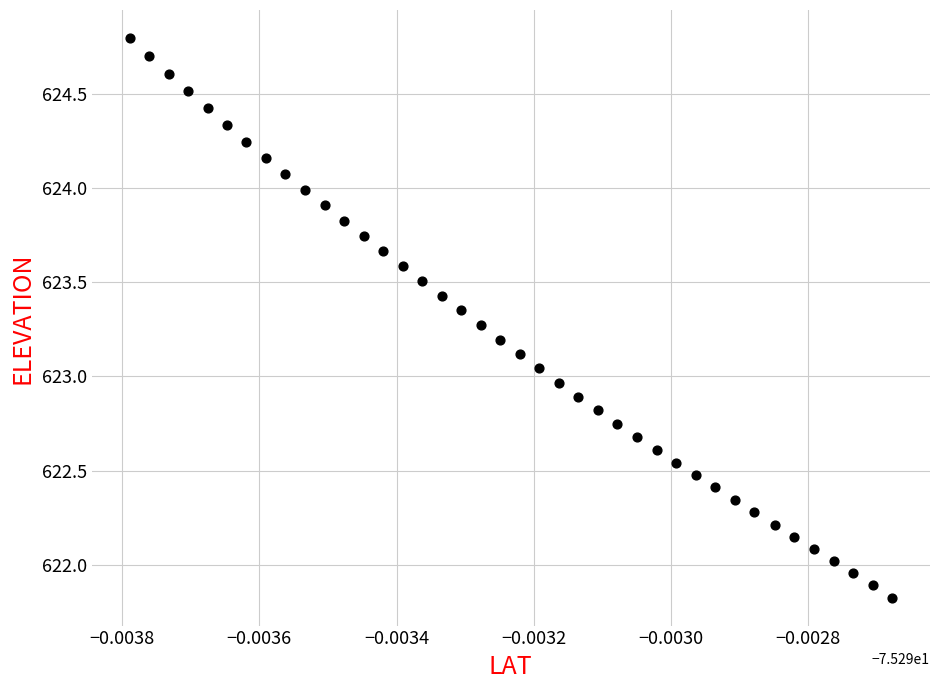

What is the range of Y values (max minus min)?

3.0